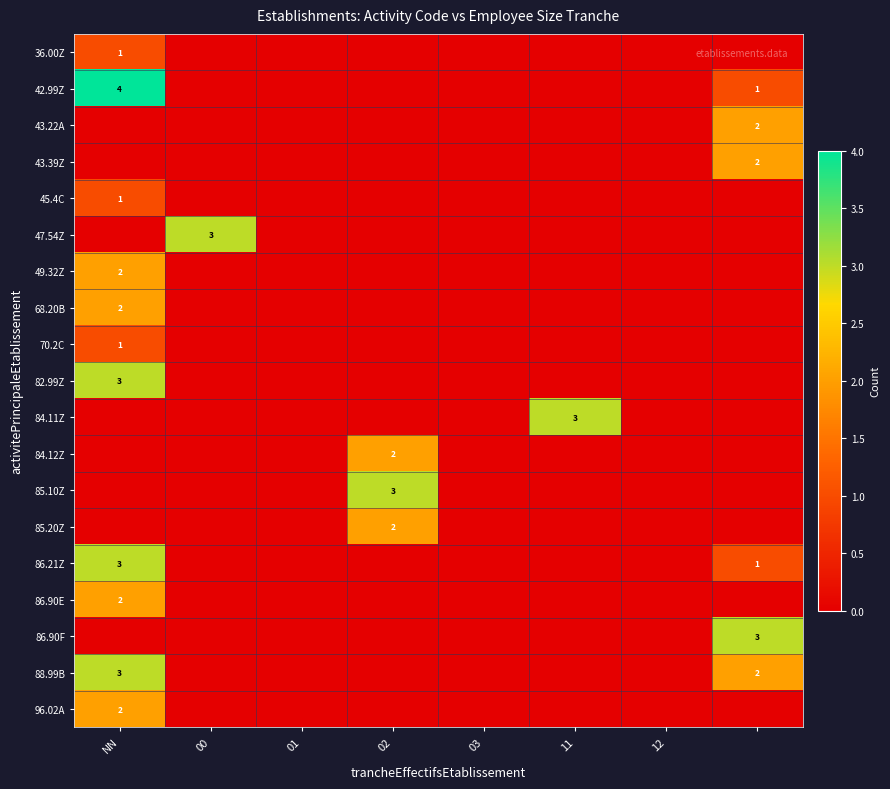

At NN, list the series in order from largest to smallest.

42.99Z, 82.99Z, 86.21Z, 88.99B, 49.32Z, 68.20B, 86.90E, 96.02A, 36.00Z, 45.4C, 70.2C, 43.22A, 43.39Z, 47.54Z, 84.11Z, 84.12Z, 85.10Z, 85.20Z, 86.90F